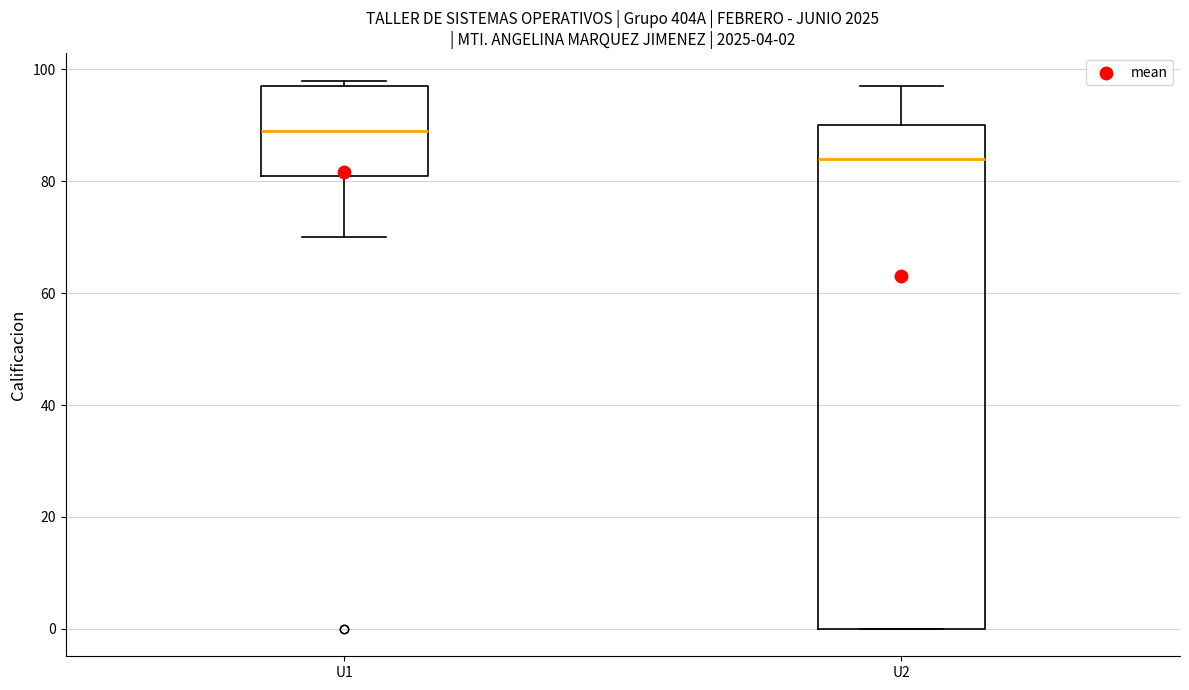

Comparing the boxes themselves (not the whiskers), which one is the tallest?

U2